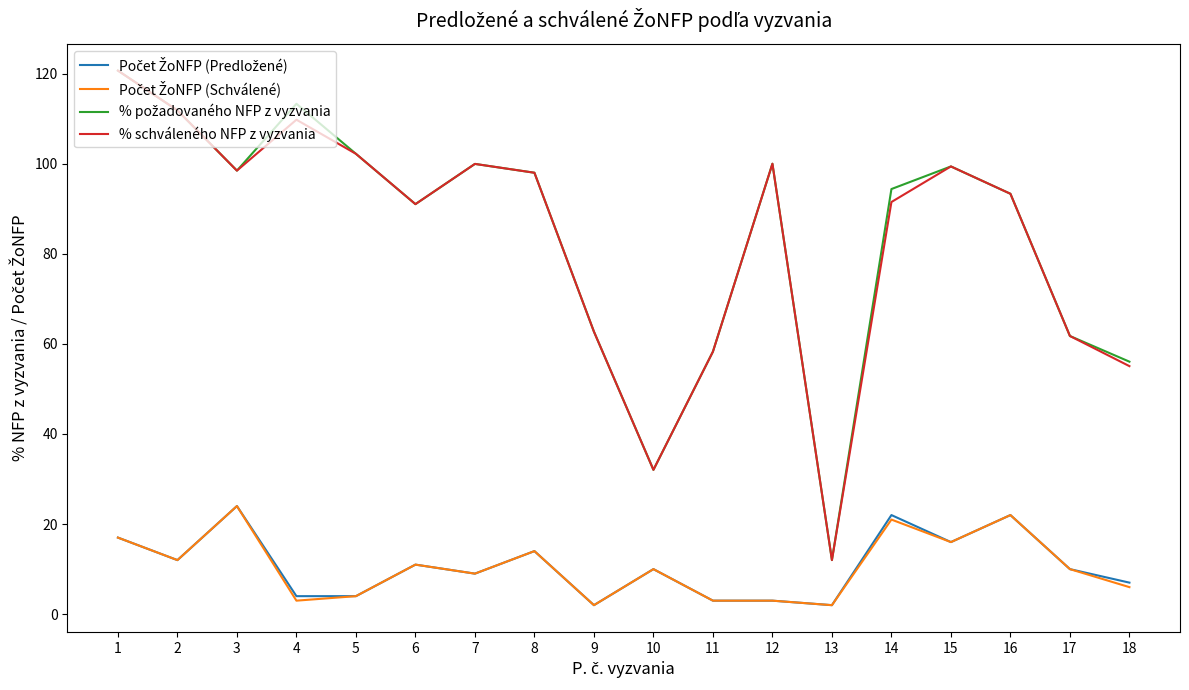

What is the maximum value for % schváleného NFP z vyzvania?

120.7